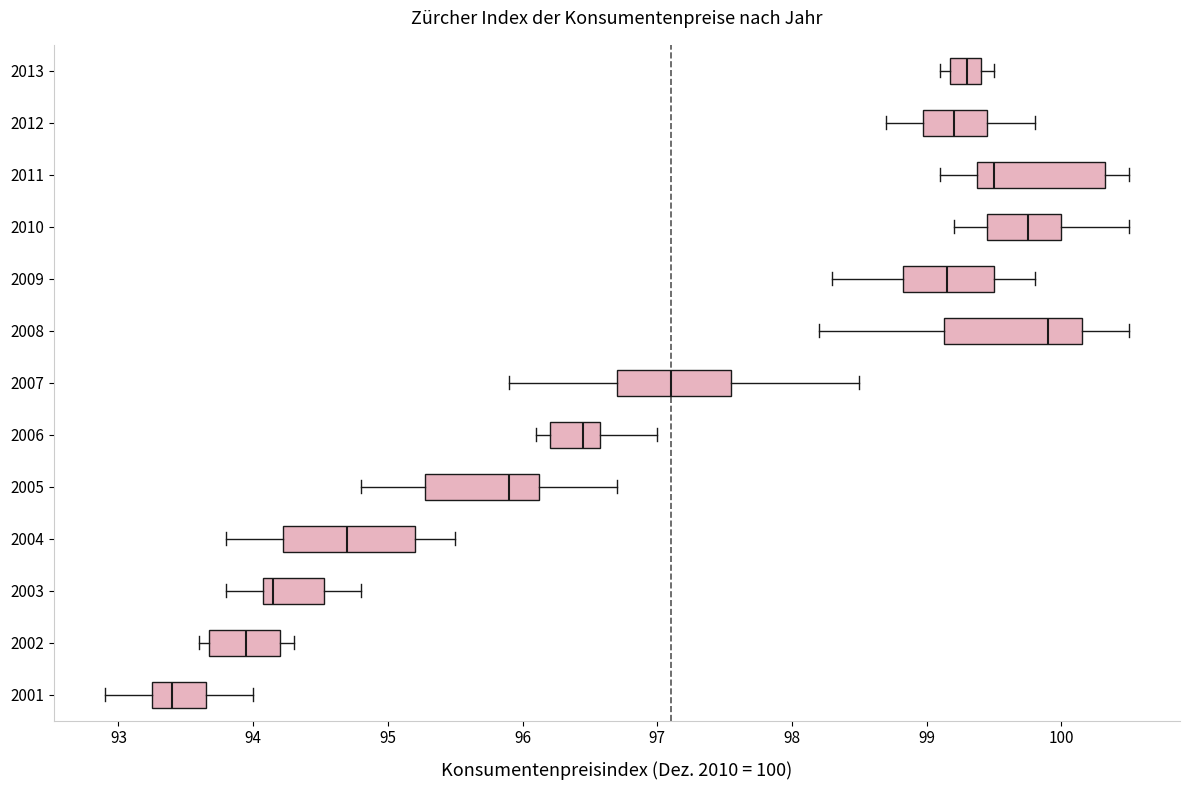

Reading bottom to top, transcribe this box plot: for each box, give where its median line is, the range the box spans, and where its two whiskers end, as read against the x-axis. The values are not printed on the chart, so give them approximately, as read against the axis.

2001: median 93.4, box 93.3 to 93.7, whiskers 92.9 to 94.0
2002: median 94.0, box 93.7 to 94.2, whiskers 93.6 to 94.3
2003: median 94.2, box 94.1 to 94.5, whiskers 93.8 to 94.8
2004: median 94.7, box 94.2 to 95.2, whiskers 93.8 to 95.5
2005: median 95.9, box 95.3 to 96.1, whiskers 94.8 to 96.7
2006: median 96.5, box 96.2 to 96.6, whiskers 96.1 to 97.0
2007: median 97.1, box 96.7 to 97.6, whiskers 95.9 to 98.5
2008: median 99.9, box 99.1 to 100.2, whiskers 98.2 to 100.5
2009: median 99.2, box 98.8 to 99.5, whiskers 98.3 to 99.8
2010: median 99.8, box 99.5 to 100.0, whiskers 99.2 to 100.5
2011: median 99.5, box 99.4 to 100.3, whiskers 99.1 to 100.5
2012: median 99.2, box 99.0 to 99.5, whiskers 98.7 to 99.8
2013: median 99.3, box 99.2 to 99.4, whiskers 99.1 to 99.5